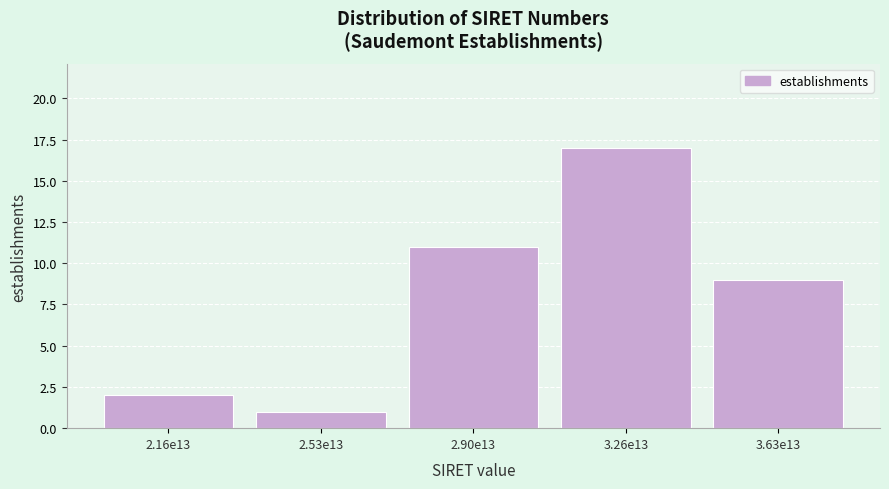

Reading left to right, what are all the values shown in this chart?

2.16e13=2	2.53e13=1	2.90e13=11	3.26e13=17	3.63e13=9